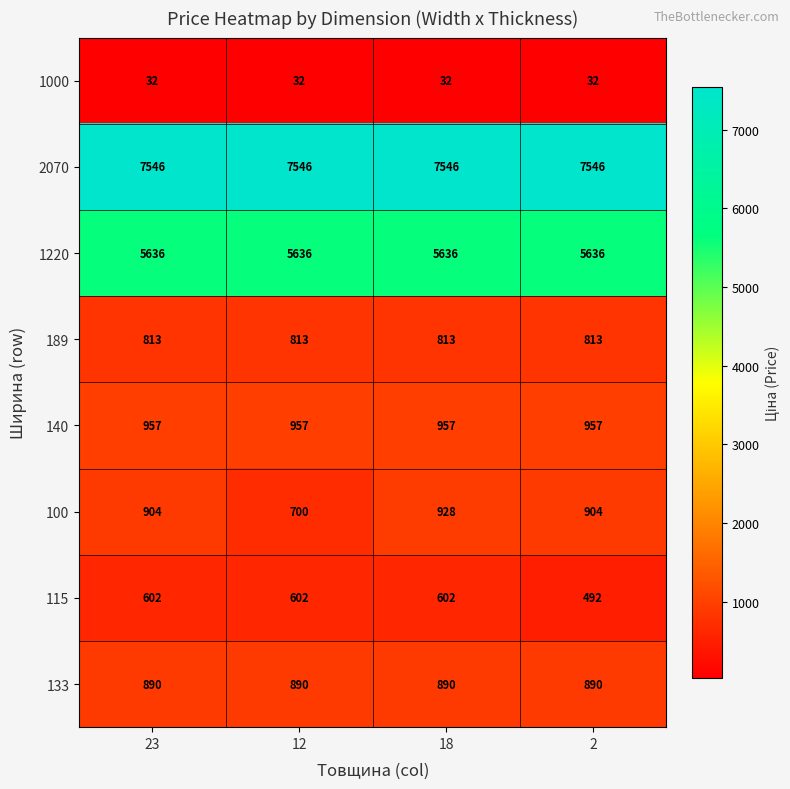

What is the lowest value of the 189 series?

813